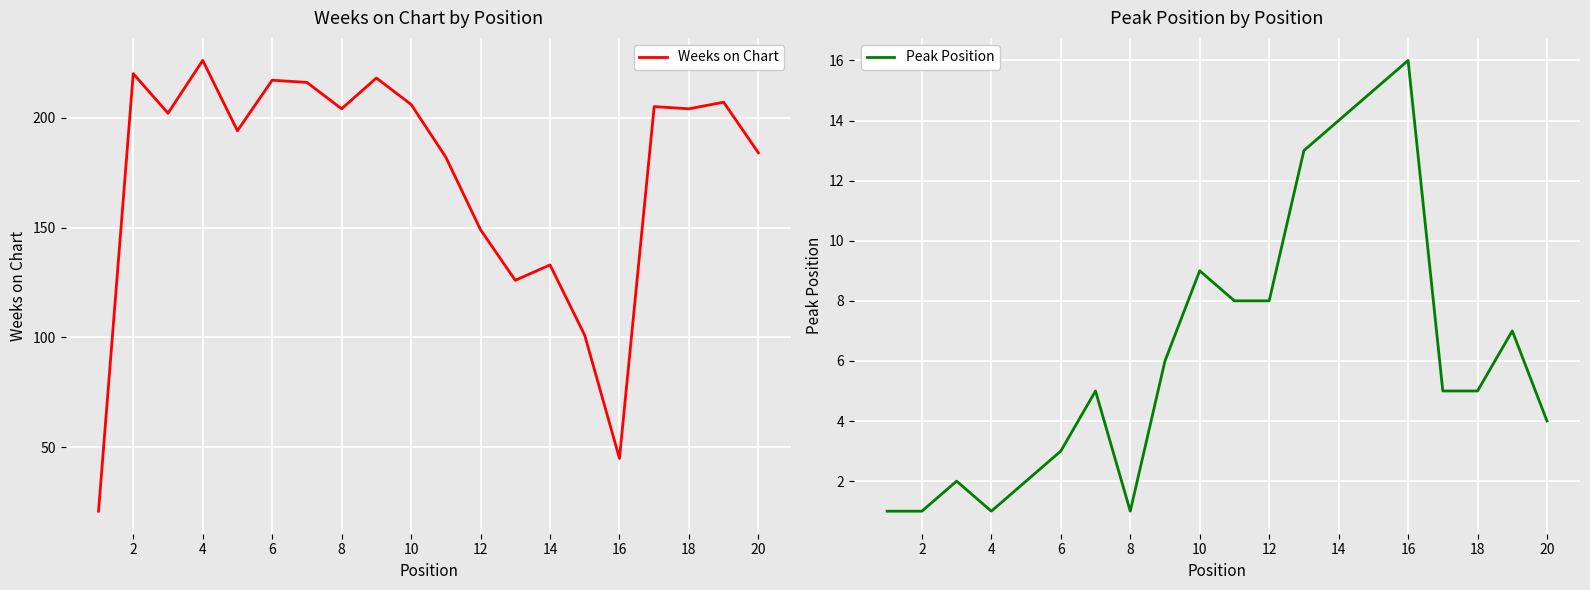

True or false: Peak Position and Weeks on Chart cross at least once.

False